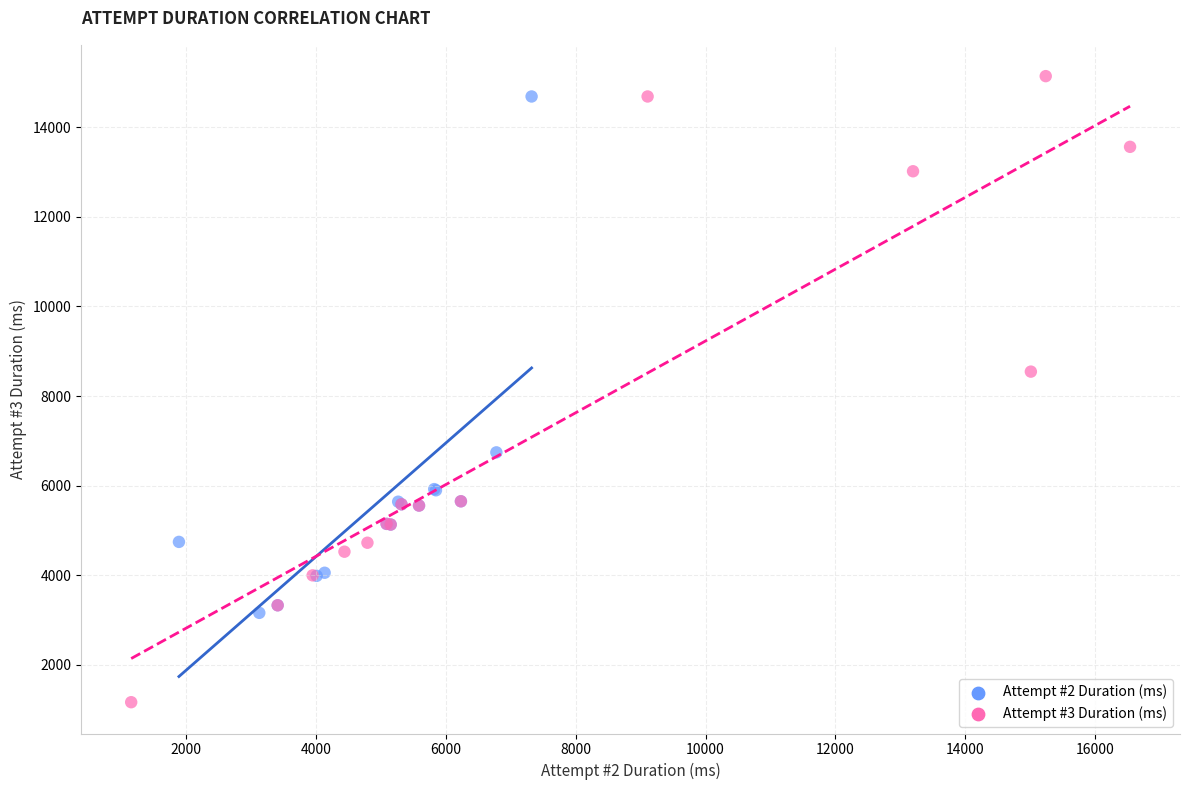

Which series reaches the minimum Y coordinate?

Attempt #3 Duration (ms)